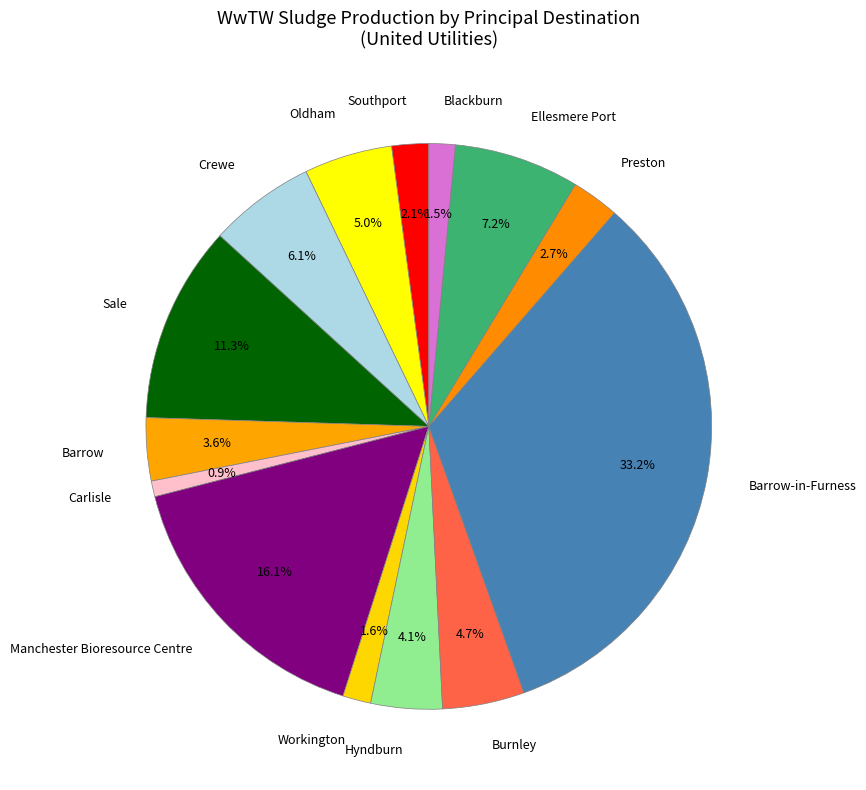

To the nearest percent, what is the difference between the Ellesmere Port and Crewe slice percentages?

1%